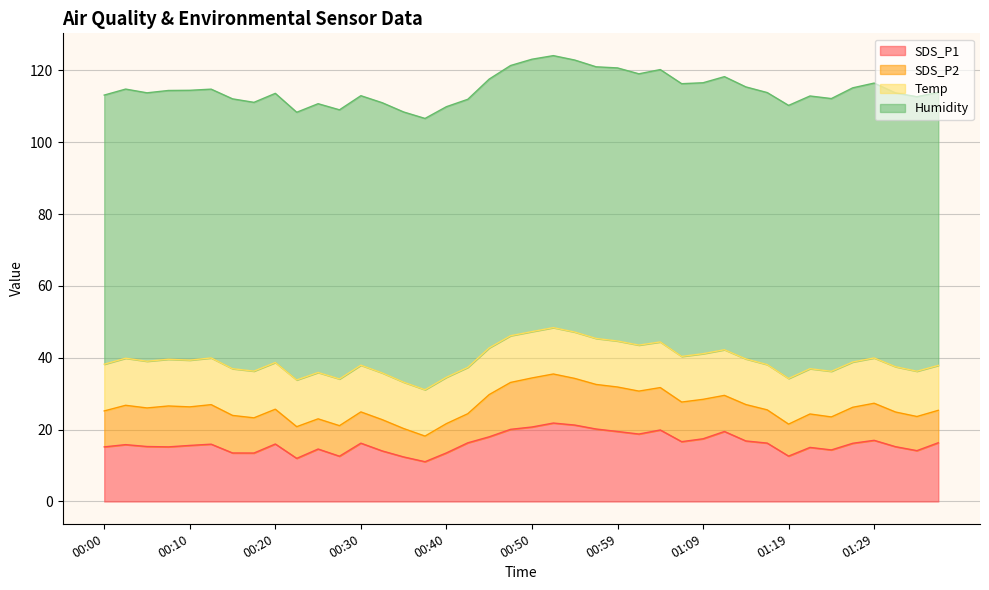

True or false: SDS_P1 and Humidity intersect in this chart.

False